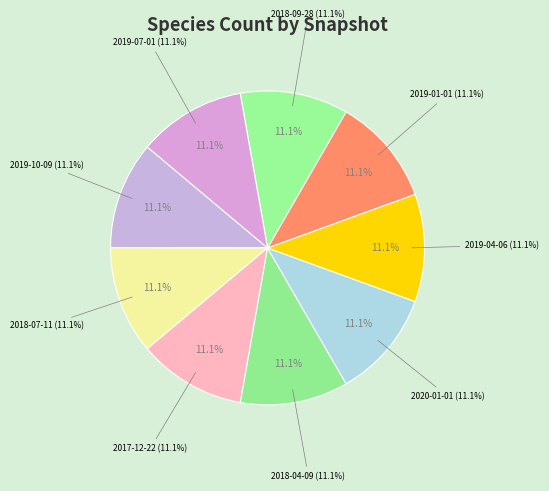

To the nearest percent, what is the combined percentage of 2018-04-09 and 2018-07-11?

22%